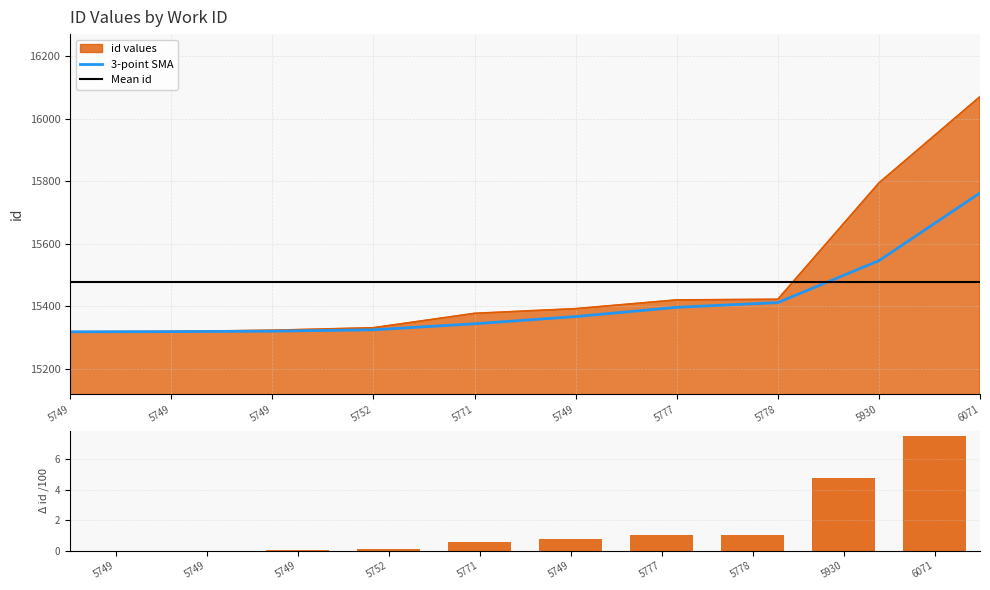

Reading left to right, extract all data points from this chart.

15319	15320	15324	15332	15378	15393	15421	15423	15795	16071